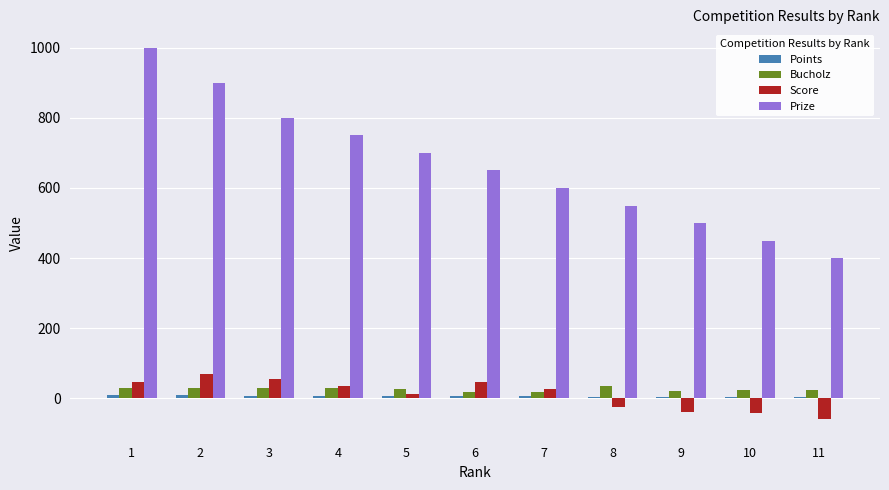

How many groups of bars are there?

11